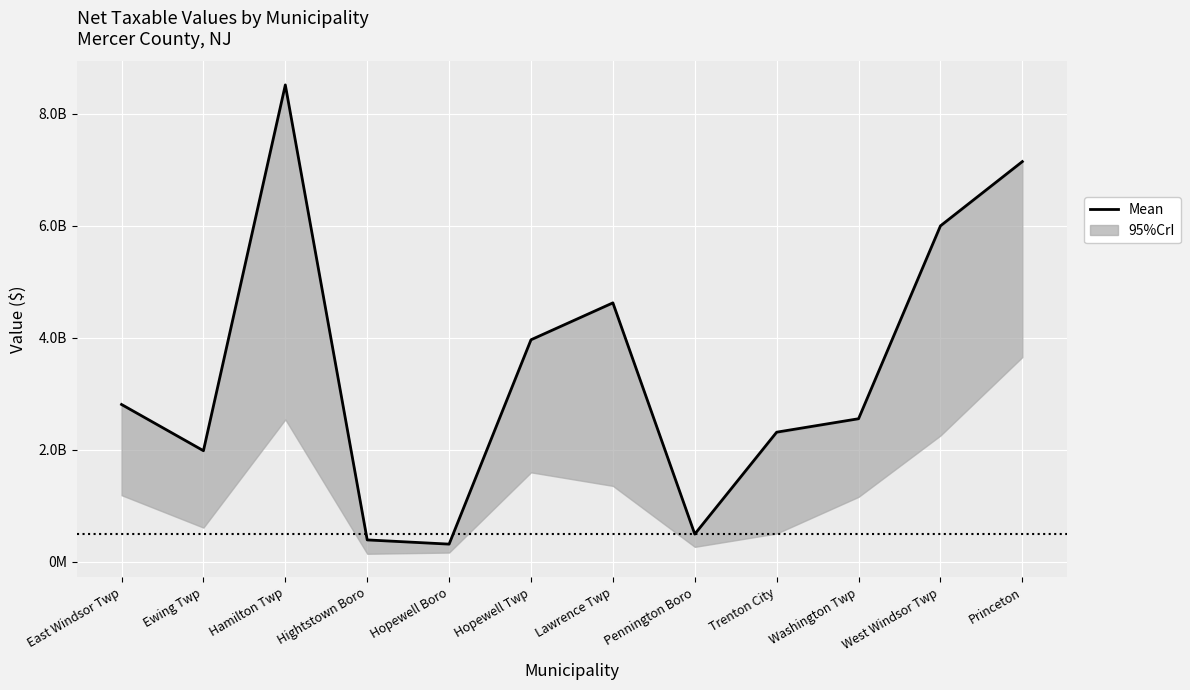

At which label does the data first exceed 2811058486?

Hamilton Twp